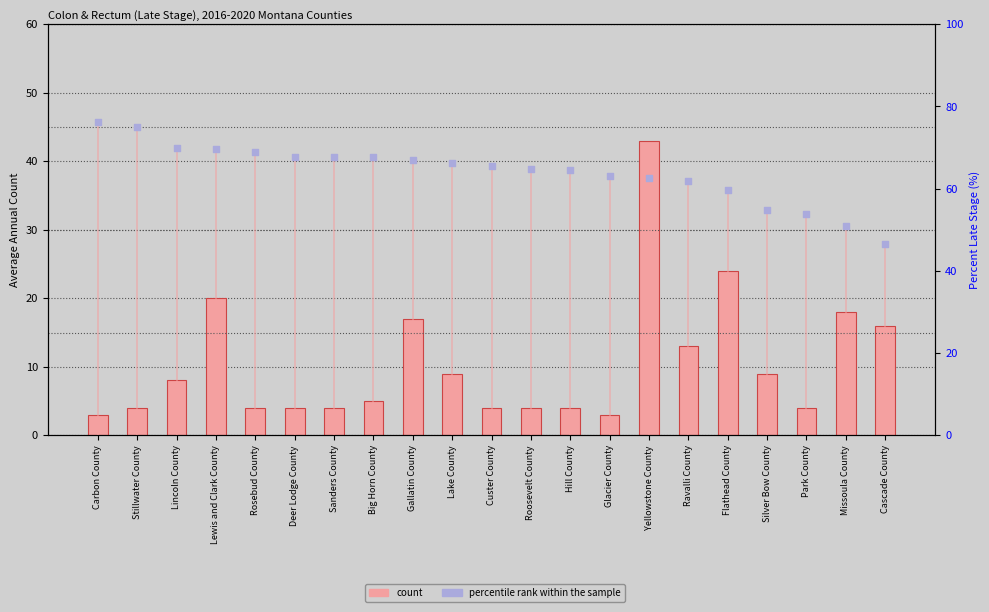

At how many categories does at least one series exceed 66?

10